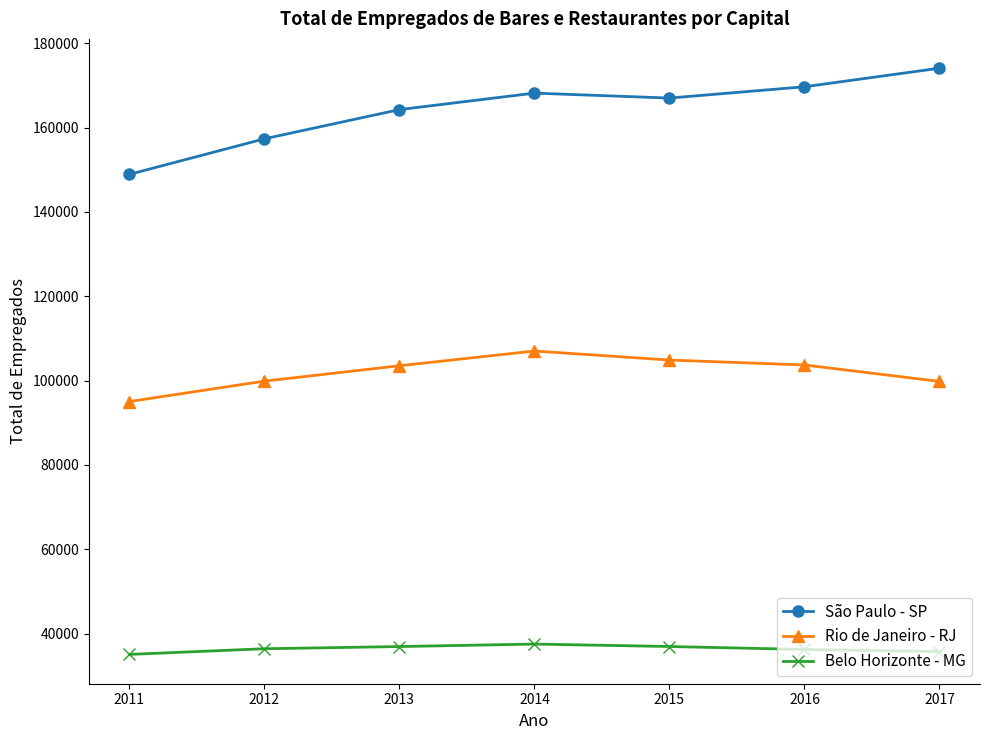

The Belo Horizonte - MG series shows 35064 at 2011. True or false?

True